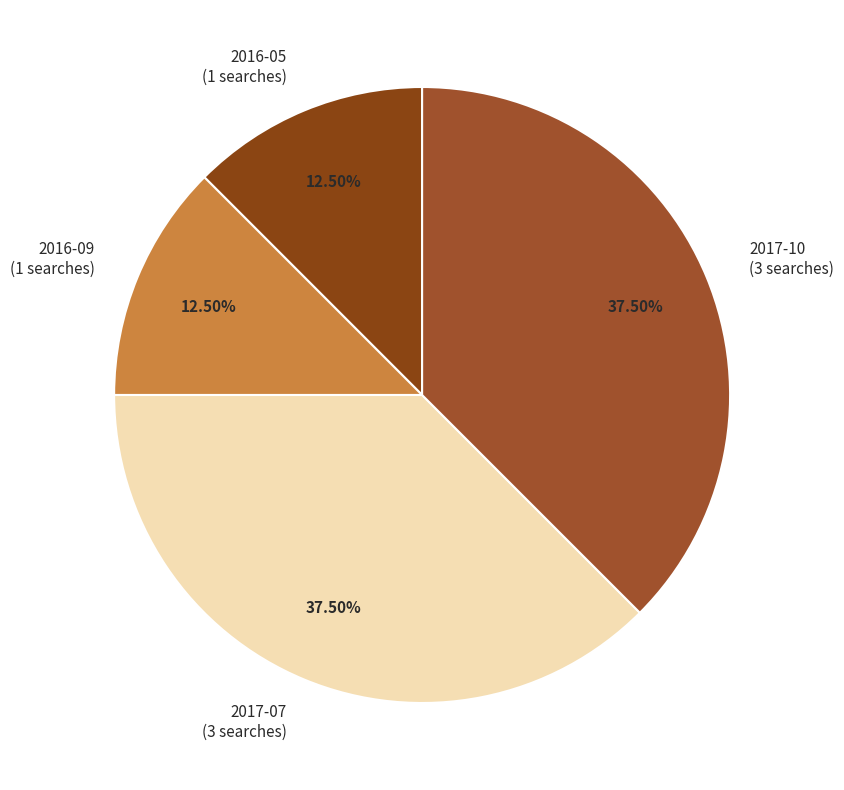

What is the total percentage of 2017-07 and 2017-10?

75.0%